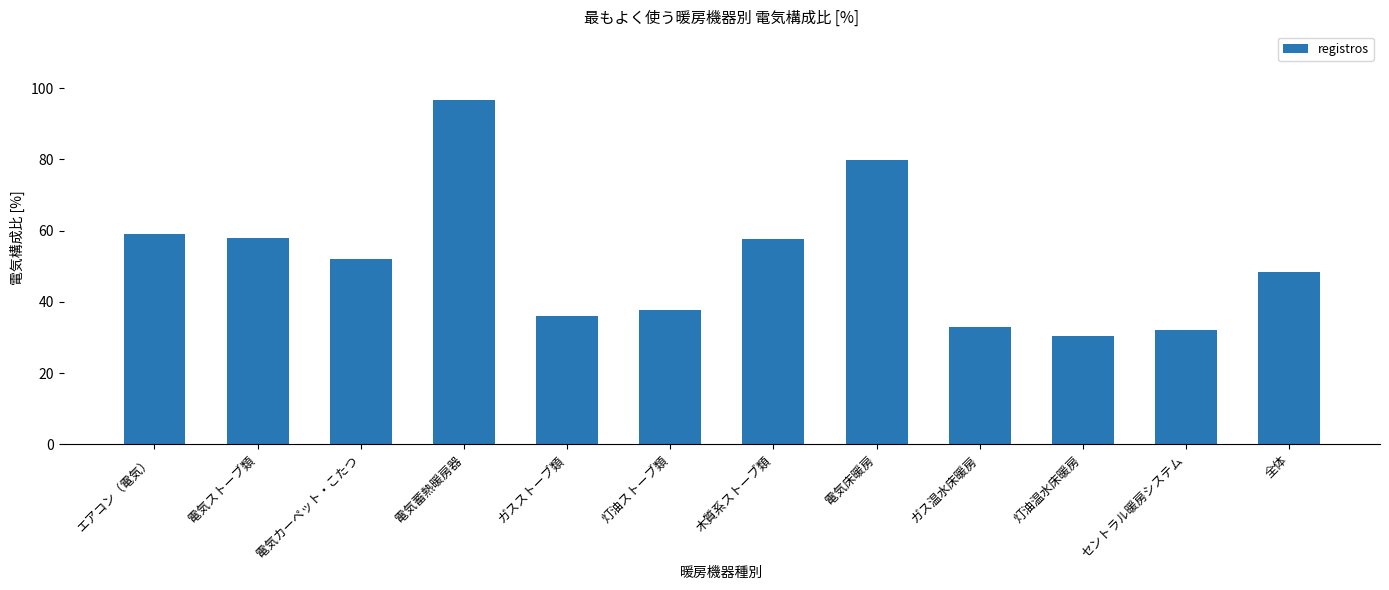

What is the label of the 6th bar from the left?

灯油ストーブ類